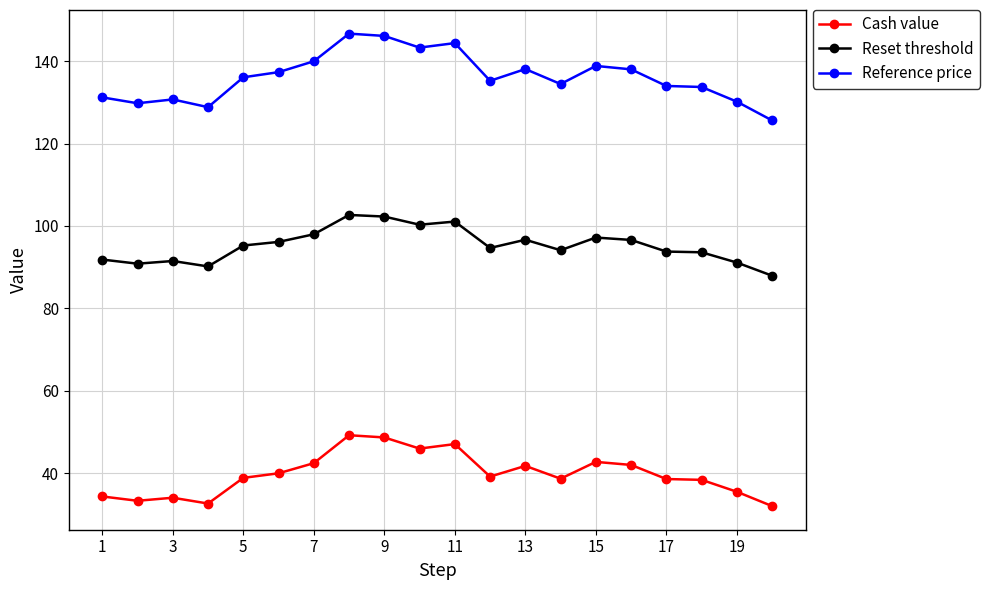

In Reference price, how many points are higher than both neighbors (excluding endpoints)?

5